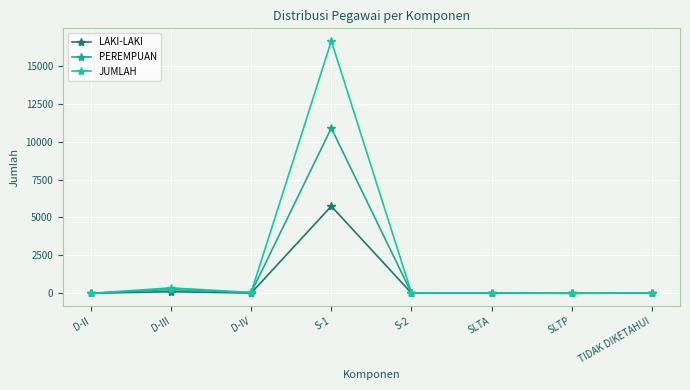

Count the number of data series in this chart.

3